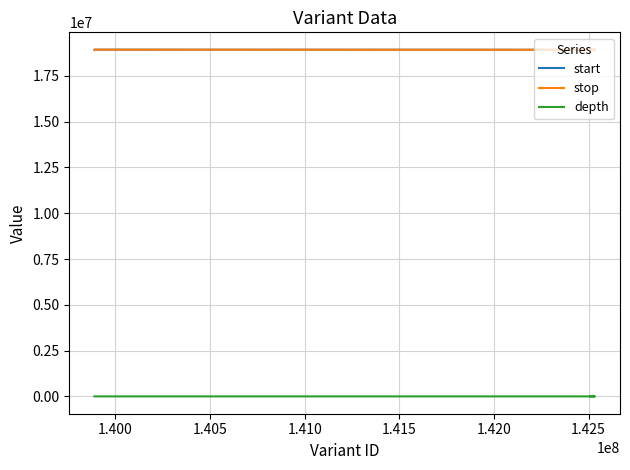

What is the spread (max minus min) of values at 1.415?

18926186